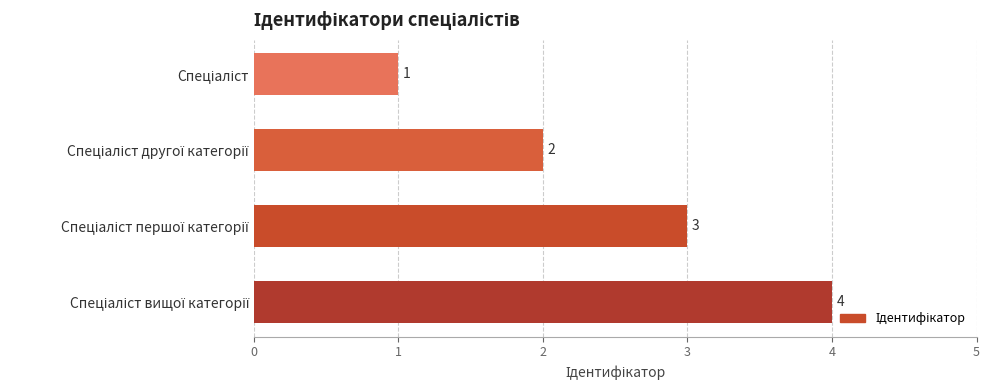

Reading top to bottom, what are all the values shown in this chart?

1	2	3	4